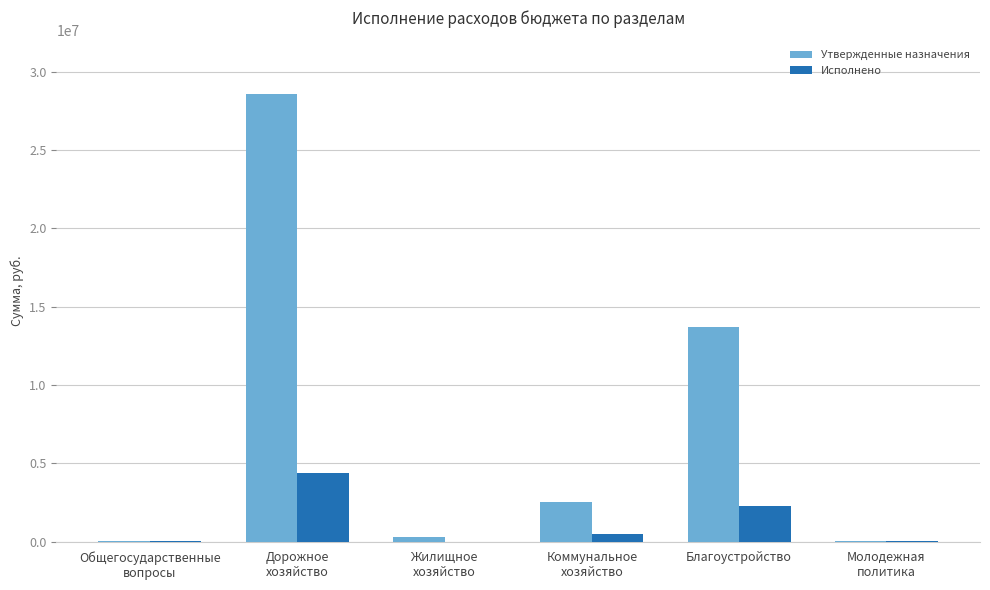

The Исполнено series shows 4406866.8 at Дорожное
хозяйство. True or false?

True